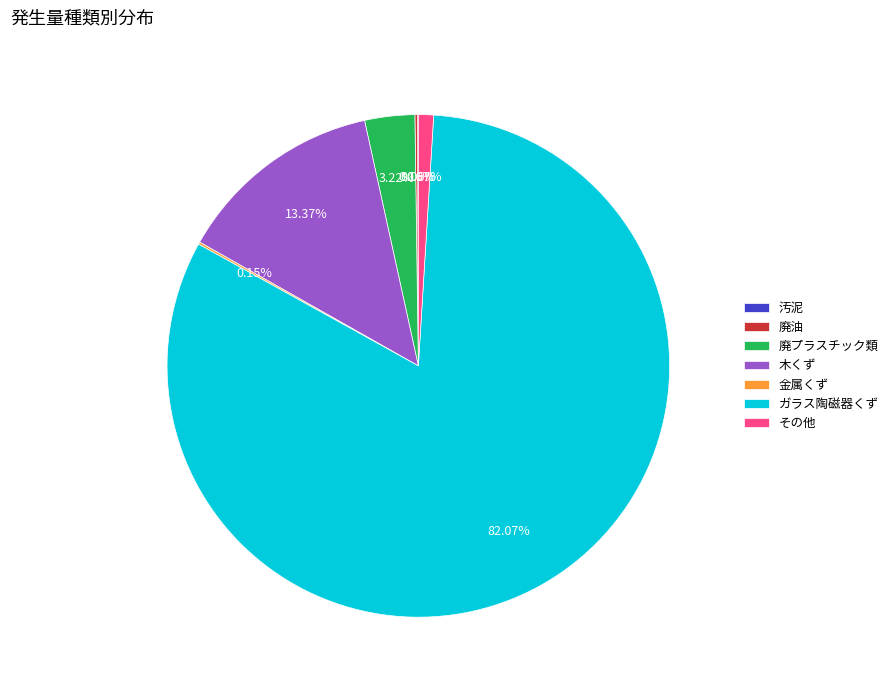

Which category accounts for the majority?

ガラス陶磁器くず